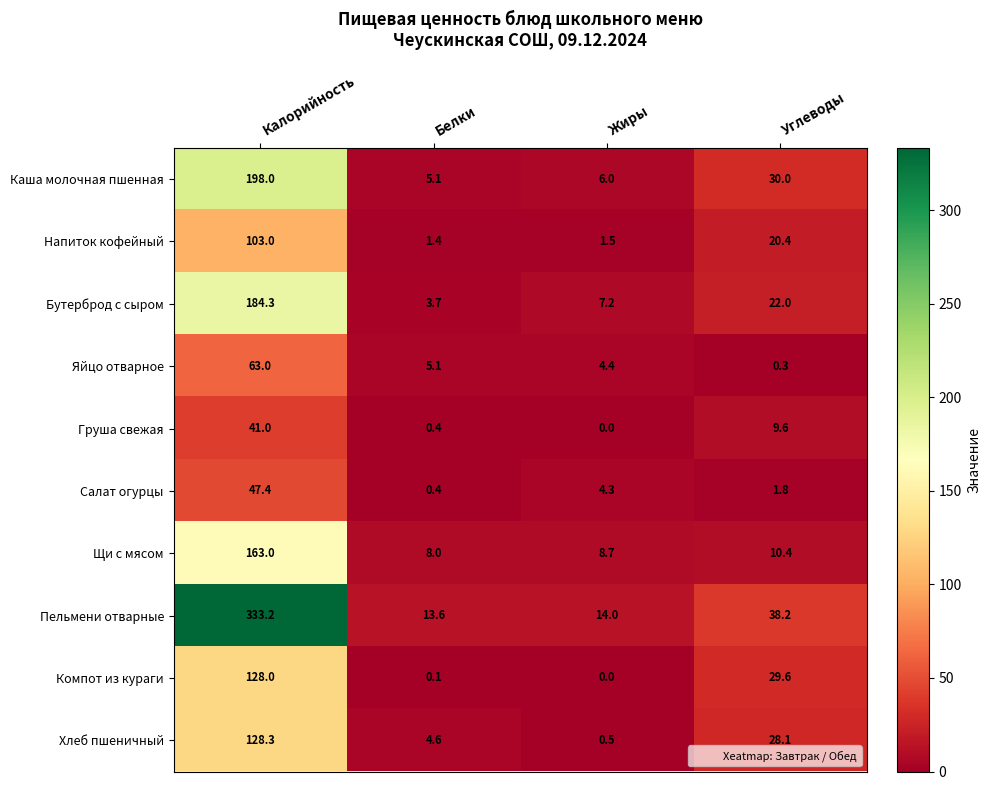

How many data points does each series have?

4